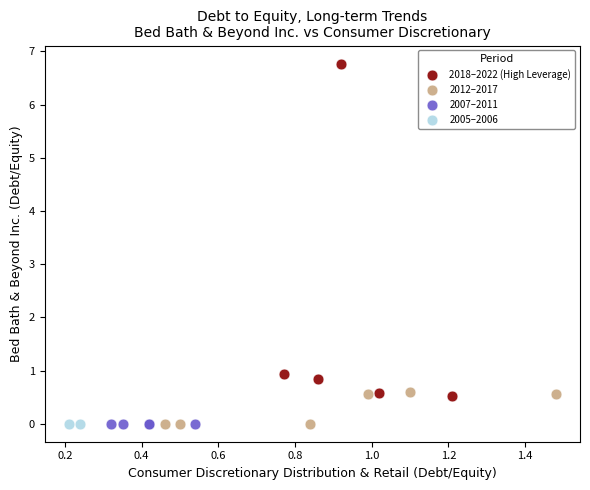

What are all the series names shown in the legend?

2018–2022 (High Leverage), 2012–2017, 2007–2011, 2005–2006